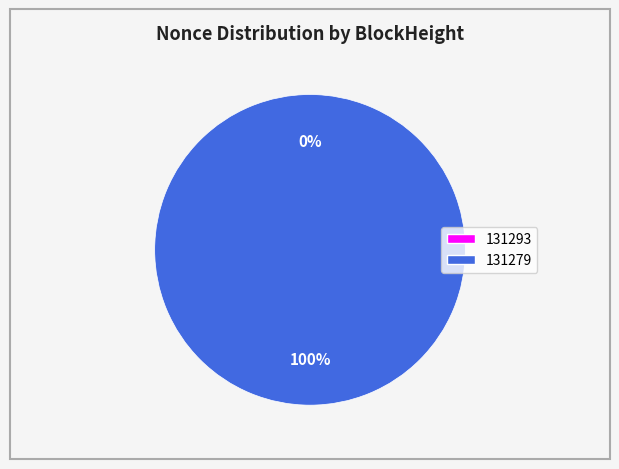

How many slices are in this pie chart?

2